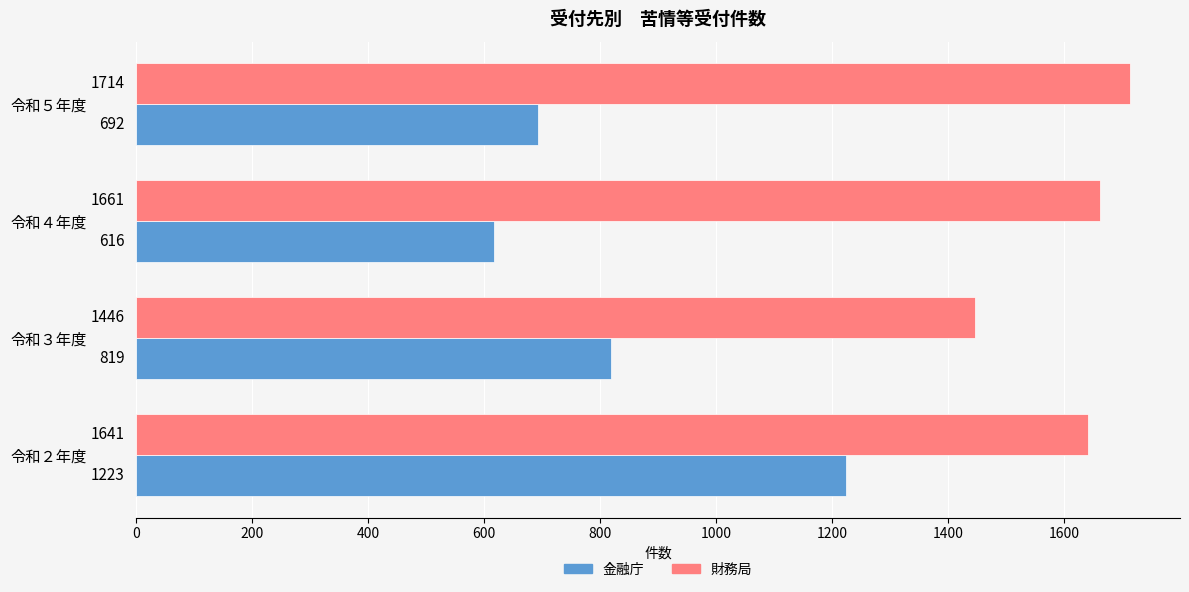

True or false: 財務局 has a value of 1661 at 令和４年度.

True